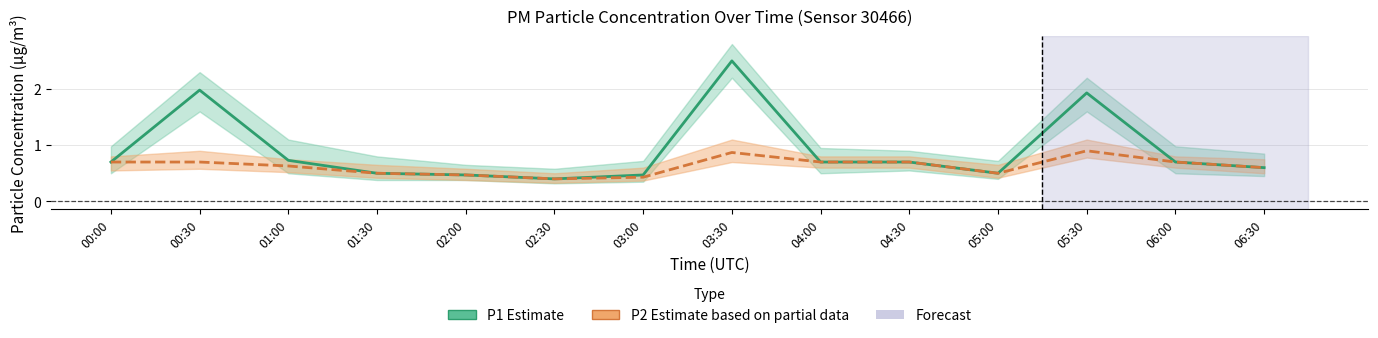

True or false: P1 (Estimate) and P2 (Estimate based on partial data) intersect in this chart.

False